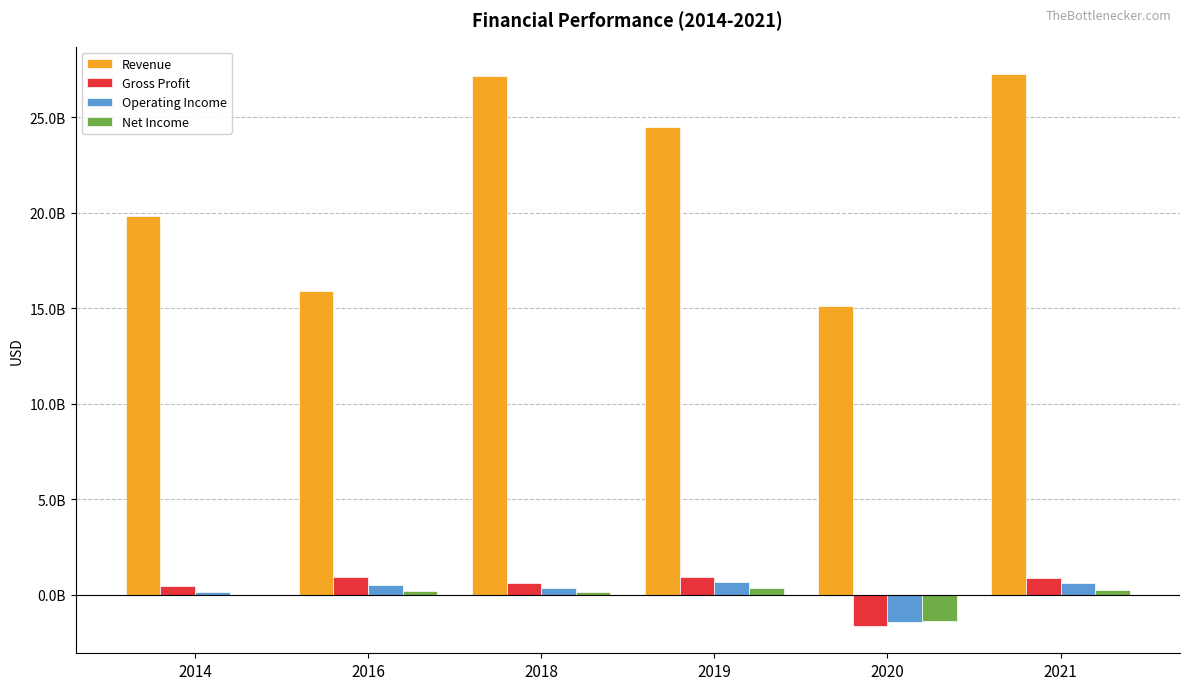

Are the bars grouped side by side (vs. stacked)?

Yes